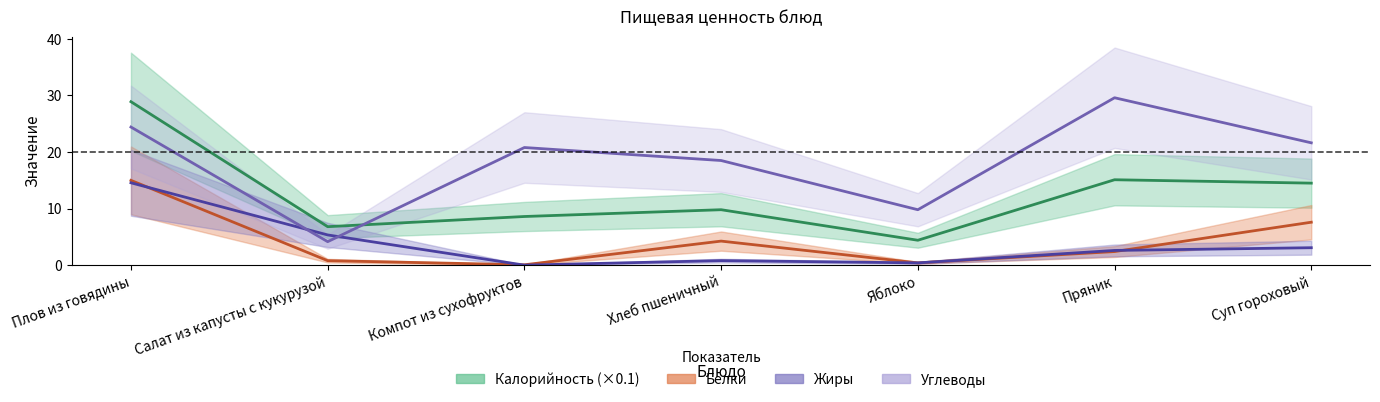

True or false: Калорийность has more than 1 interior local peaks.

True